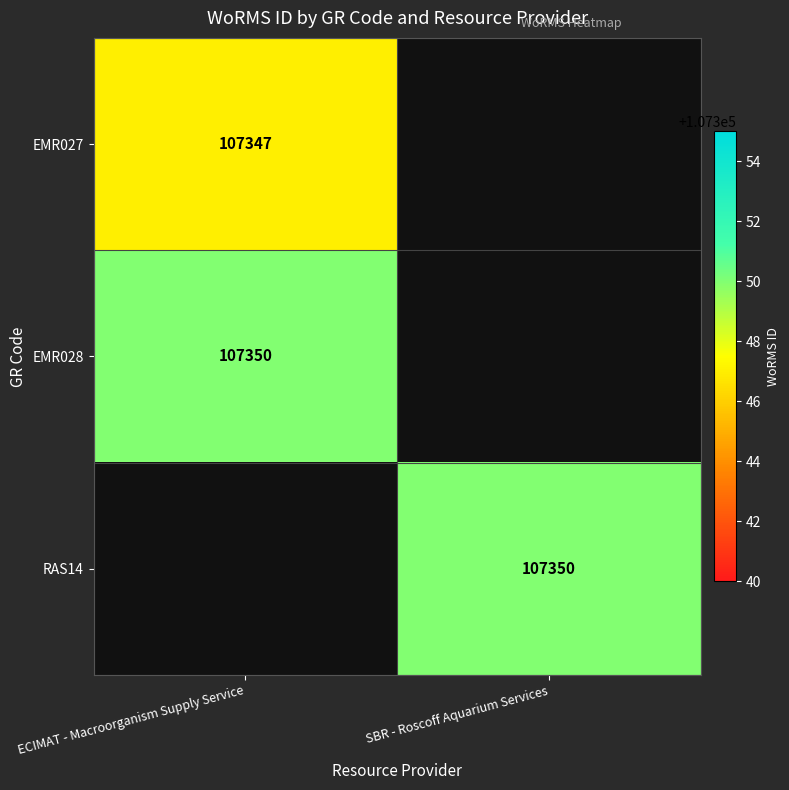

Between SBR - Roscoff Aquarium Services and ECIMAT - Macroorganism Supply Service, which is larger?

ECIMAT - Macroorganism Supply Service